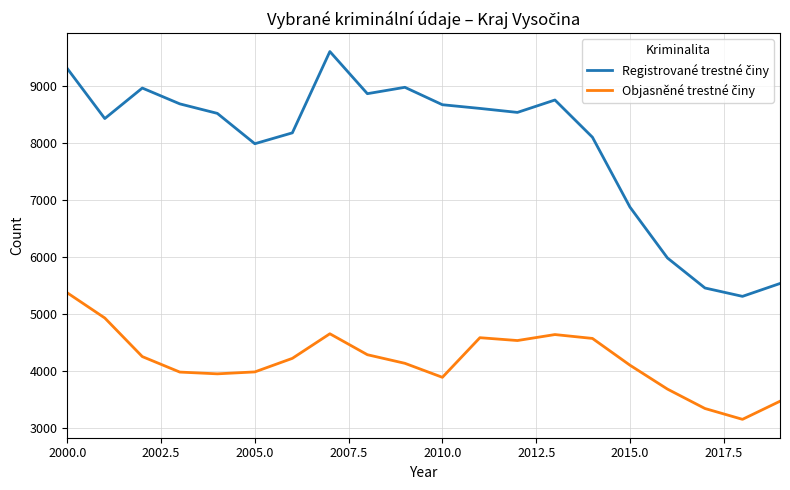

Does the chart have visible grid lines?

Yes